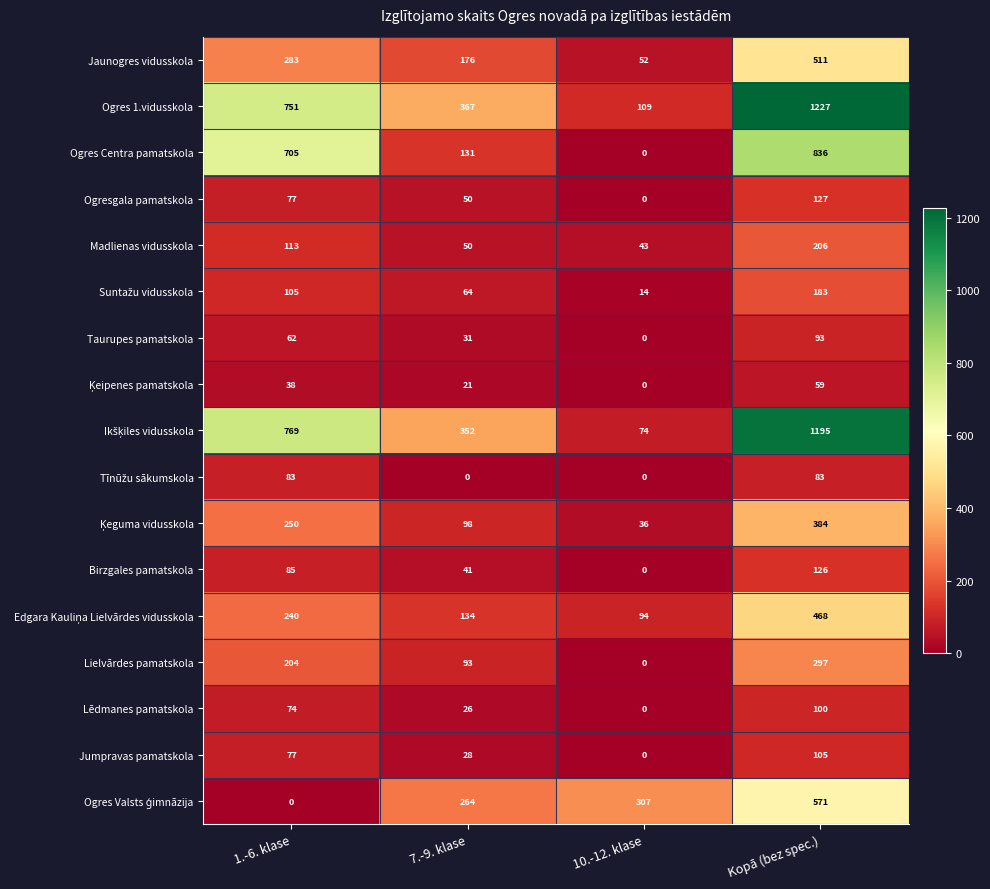

What is the difference between the maximum and minimum values in the Lēdmanes pamatskola series?

100